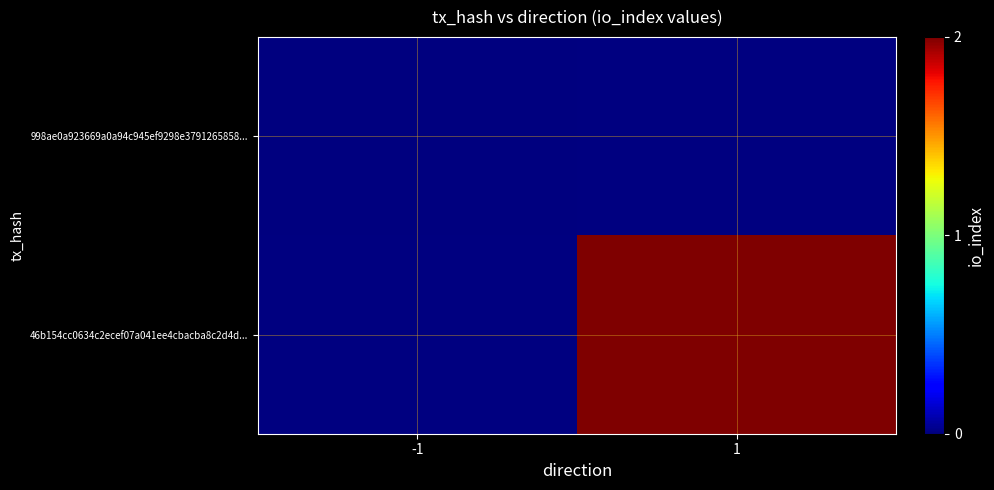

Where is 998ae0a923669a0a94c945ef9298e3791265858... nearest to the value 0?

-1